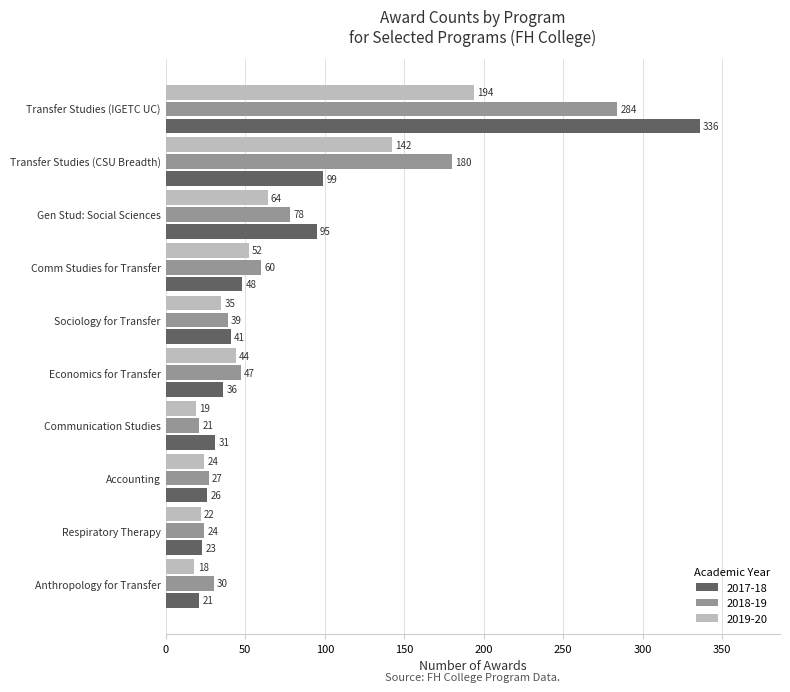

How many values in the 2018-19 series are below 47?

5